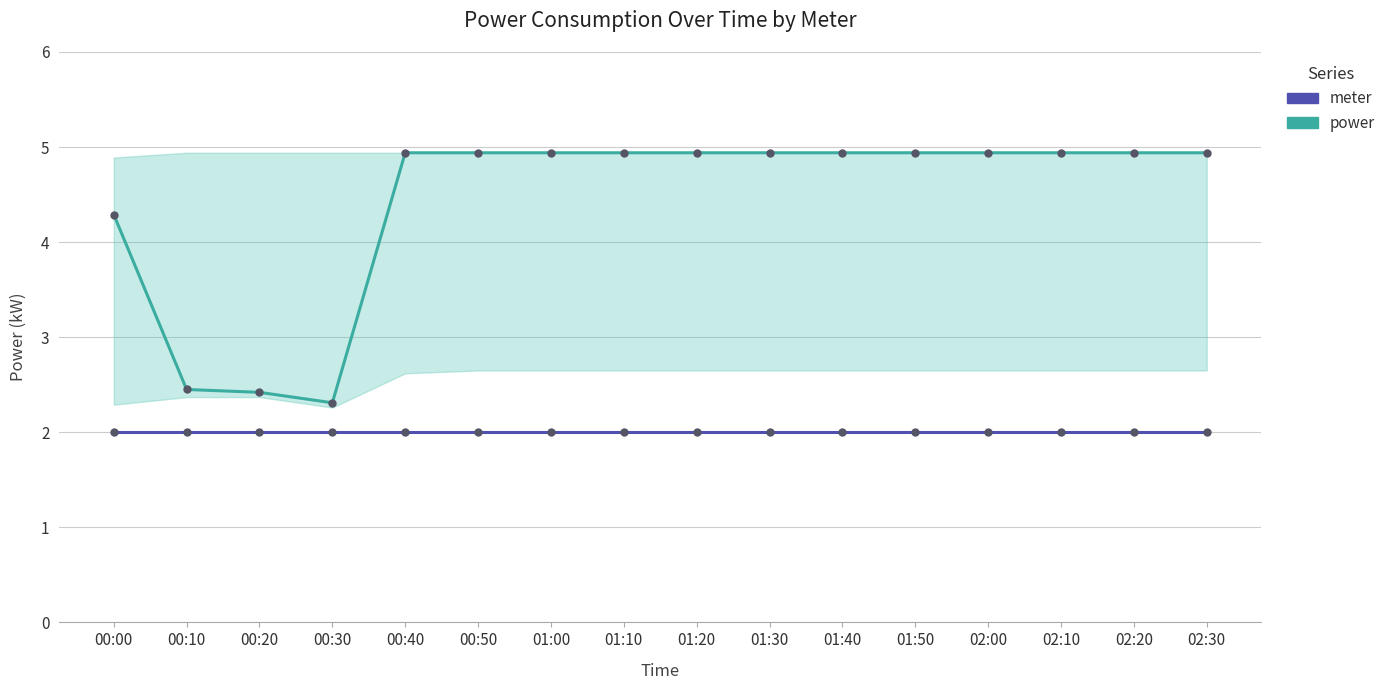

What is the average value of the power series?

4.4